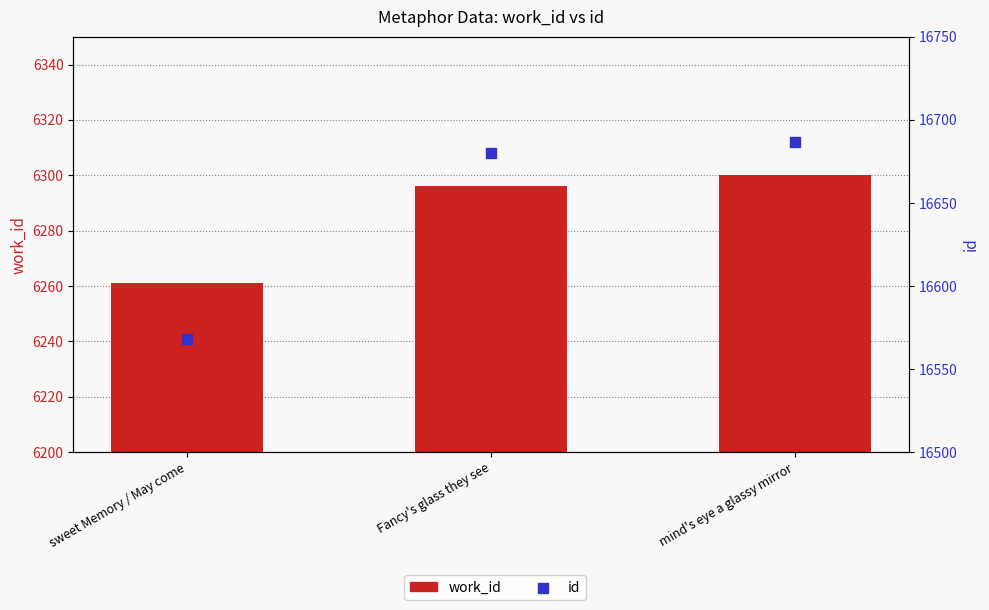

Is the value of id at Fancy's glass they see greater than the value of work_id at Fancy's glass they see?

Yes